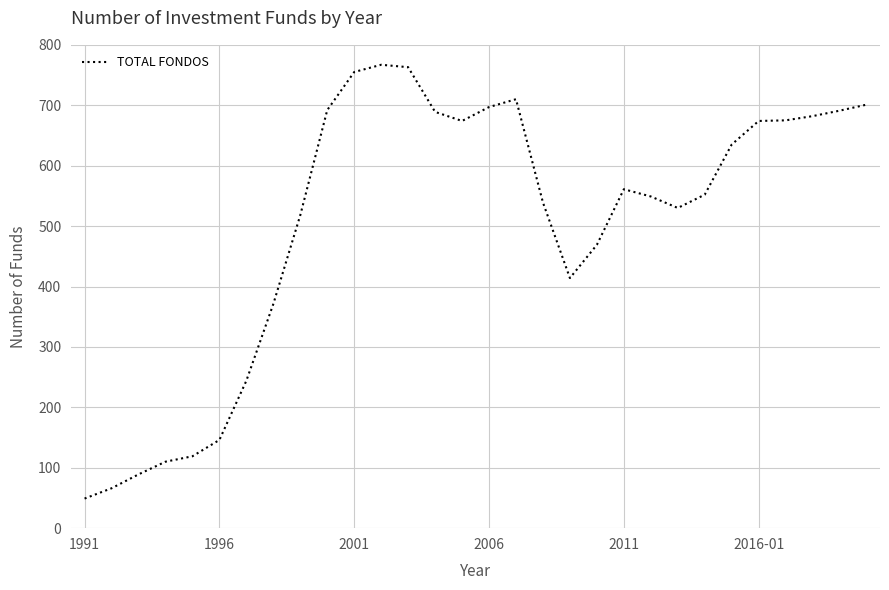

What is the greatest value displayed?

767